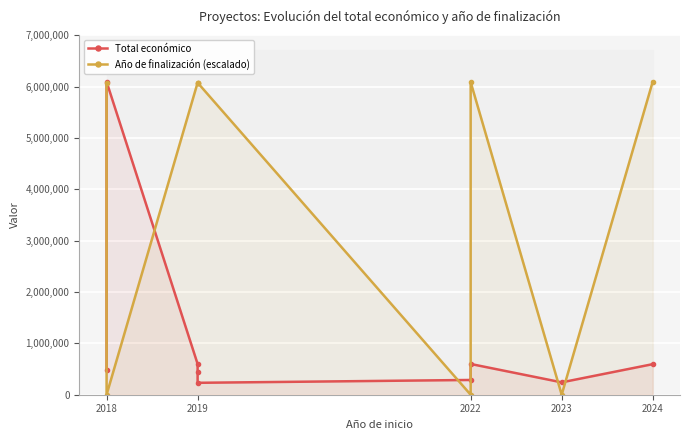

Which category has the lowest value in the Año de finalización (escalado) series?

2018